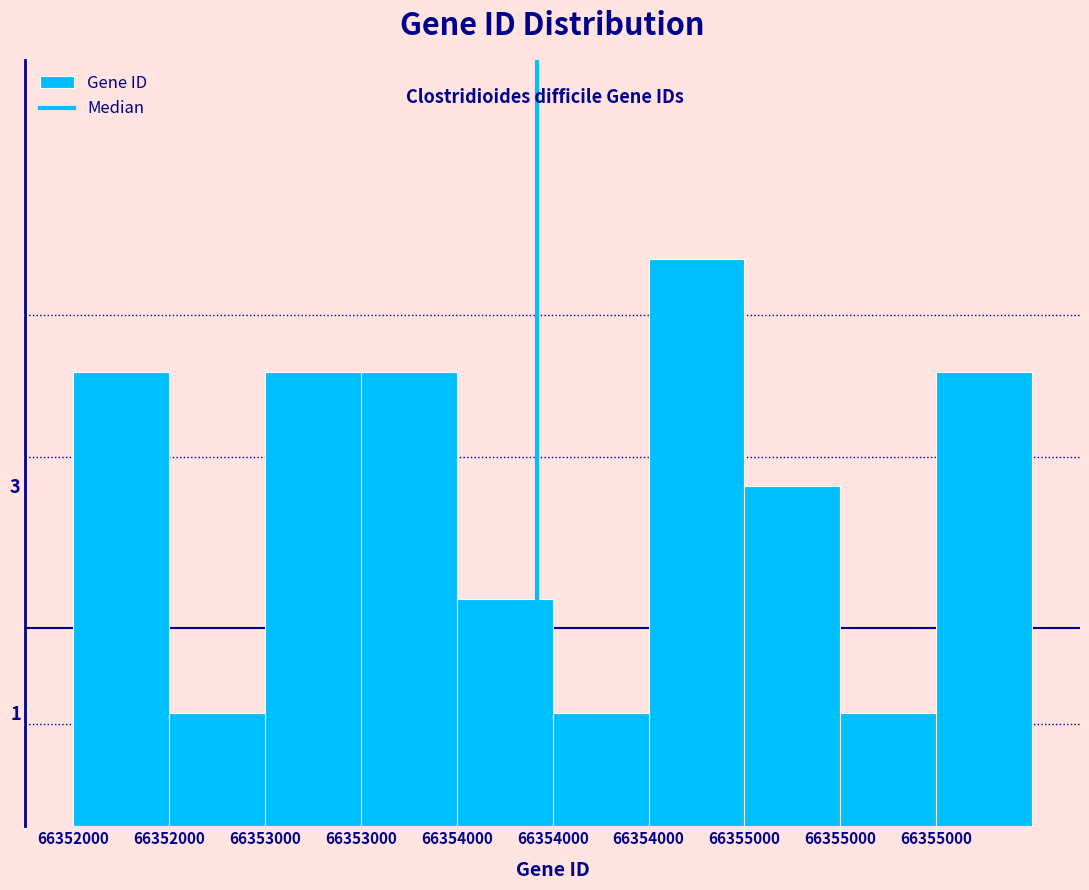

How many bars are there in total?

10